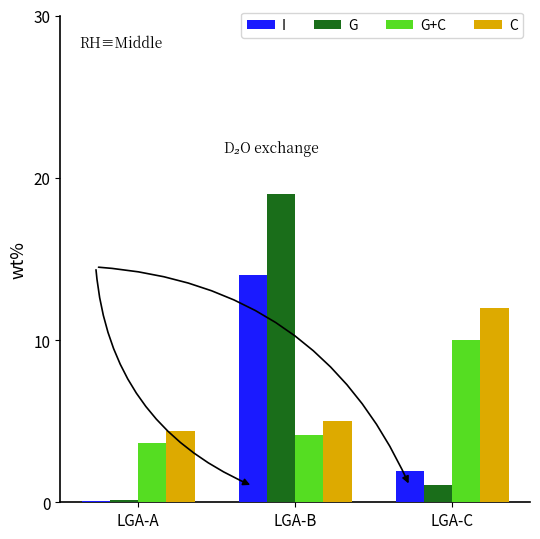

At which label does G+C reach its peak?

LGA-C